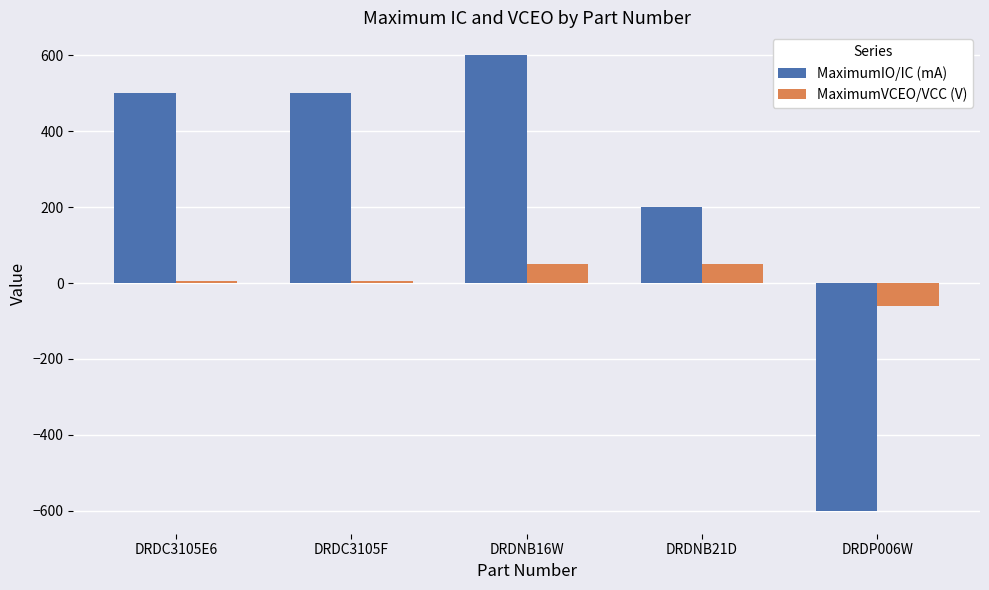

Are the bars horizontal?

No